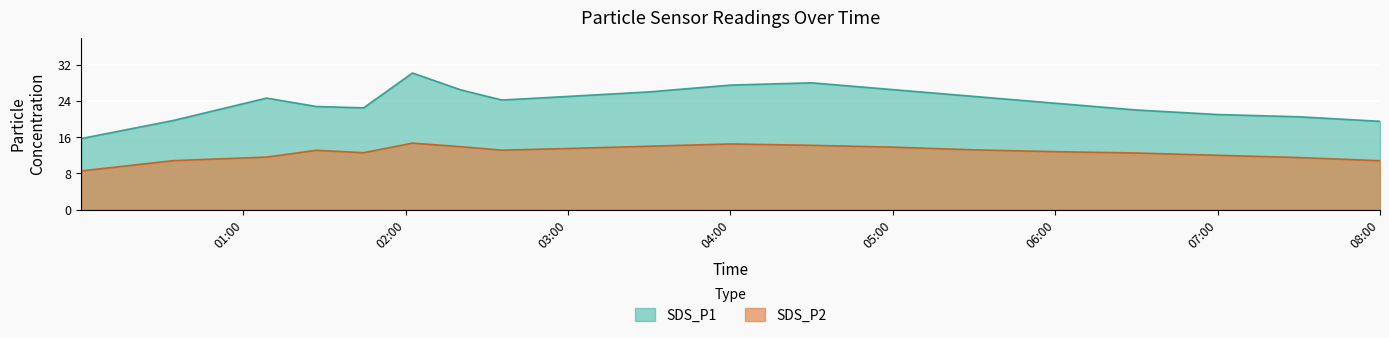

At how many categories does at least one series exceed 13?

19